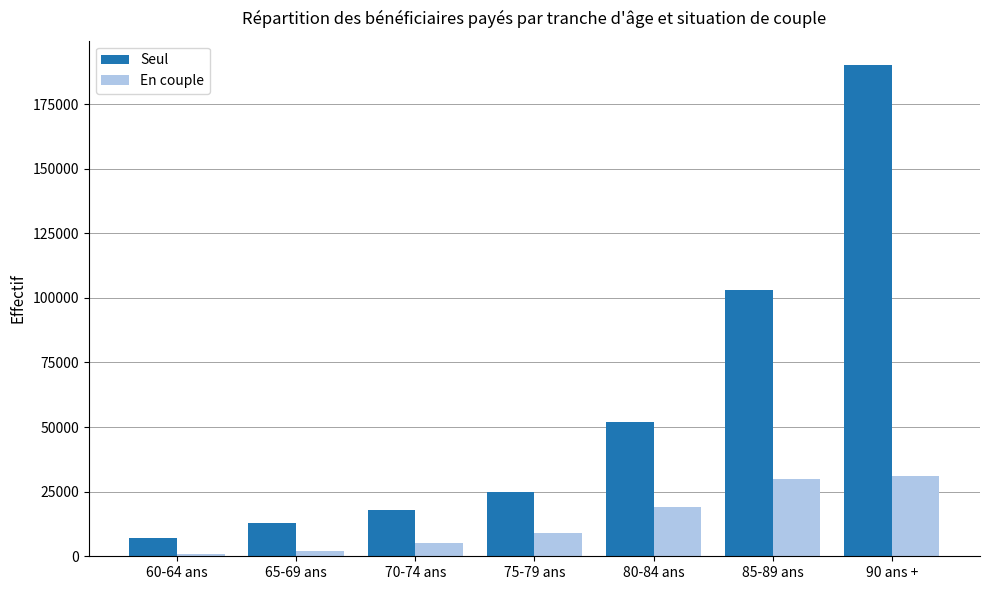

What is the average value of the En couple series?

13857